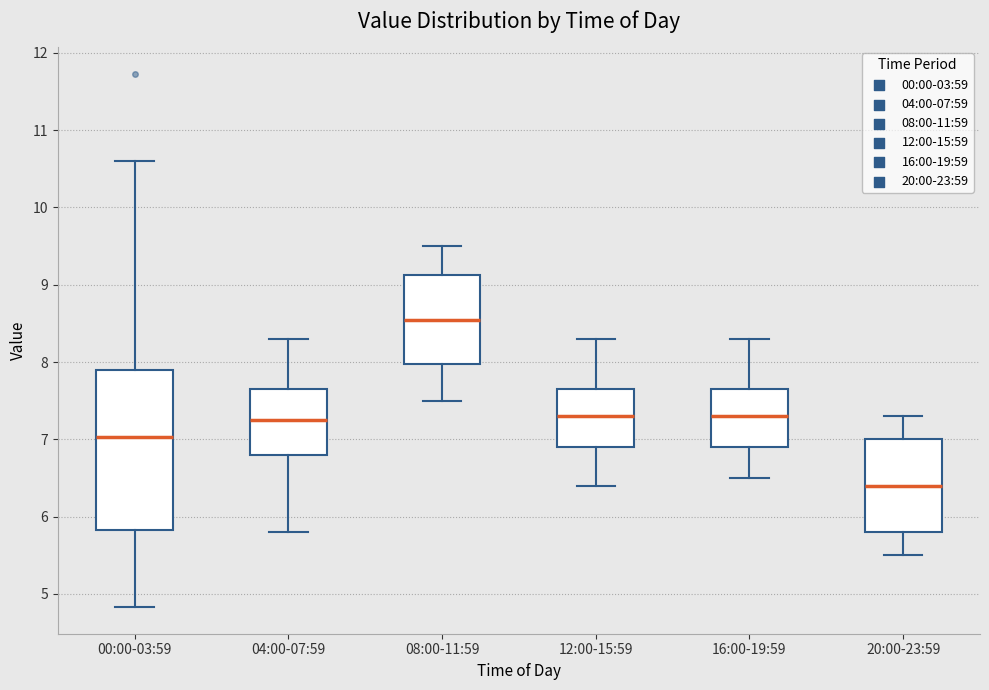

Reading left to right, transcribe this box plot: for each box, give where its median line is, the range the box spans, and where its two whiskers end, as read against the y-axis. The values are not printed on the chart, so give them approximately, as read against the axis.

00:00-03:59: median 7.0, box 5.8 to 7.9, whiskers 4.8 to 10.6
04:00-07:59: median 7.3, box 6.8 to 7.7, whiskers 5.8 to 8.3
08:00-11:59: median 8.6, box 8.0 to 9.1, whiskers 7.5 to 9.5
12:00-15:59: median 7.3, box 6.9 to 7.7, whiskers 6.4 to 8.3
16:00-19:59: median 7.3, box 6.9 to 7.7, whiskers 6.5 to 8.3
20:00-23:59: median 6.4, box 5.8 to 7.0, whiskers 5.5 to 7.3